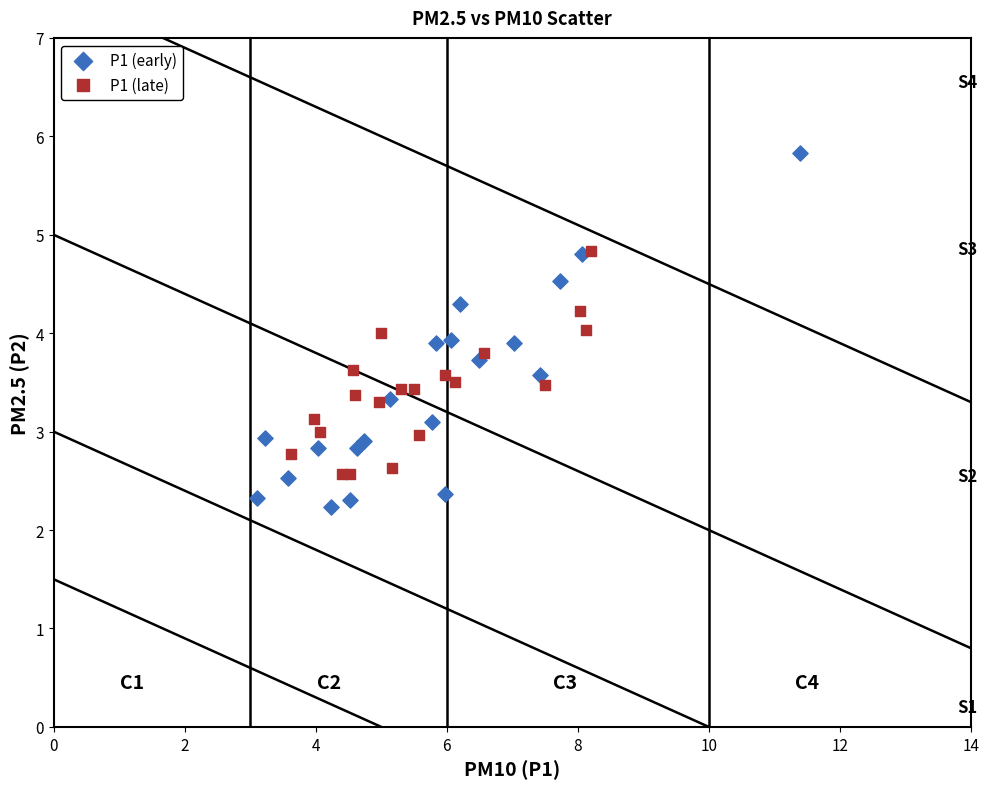

What are all the series names shown in the legend?

P1 (early), P1 (late)